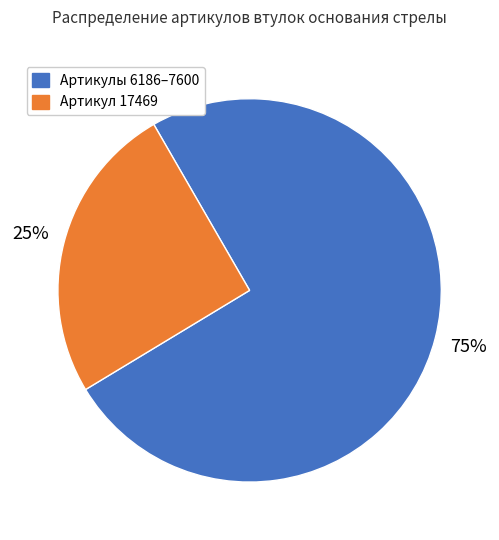

Does any single category account for the majority?

Yes